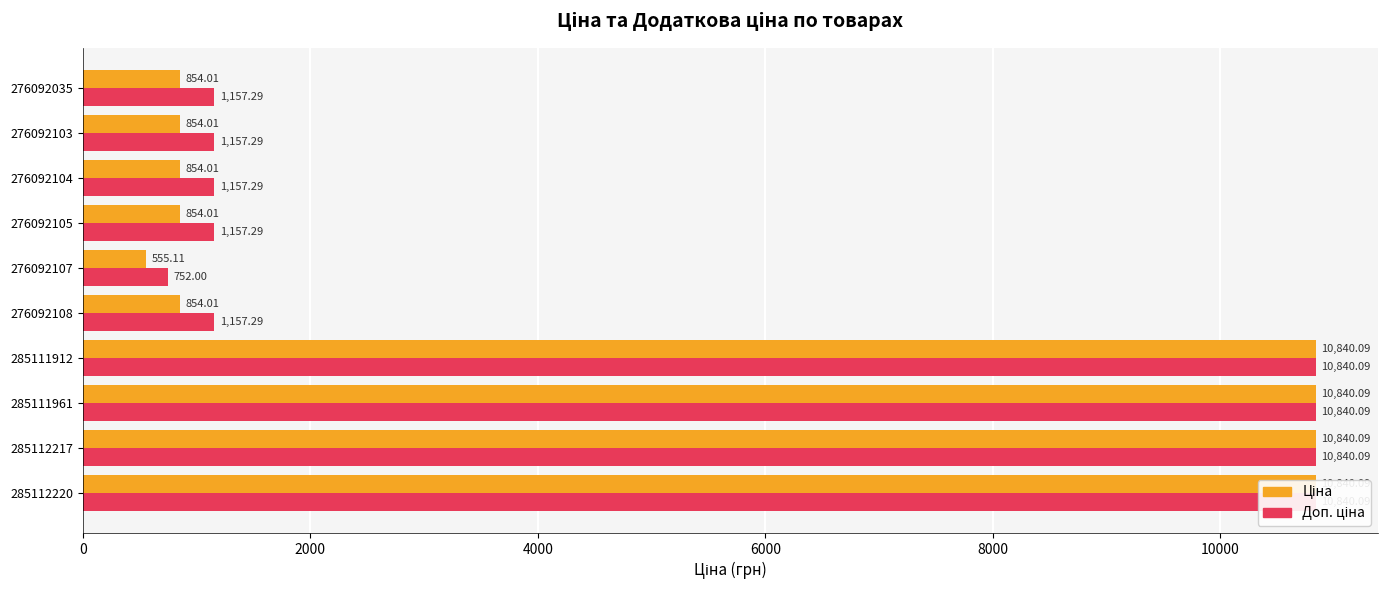

Which series has the widest spread of values?

Ціна